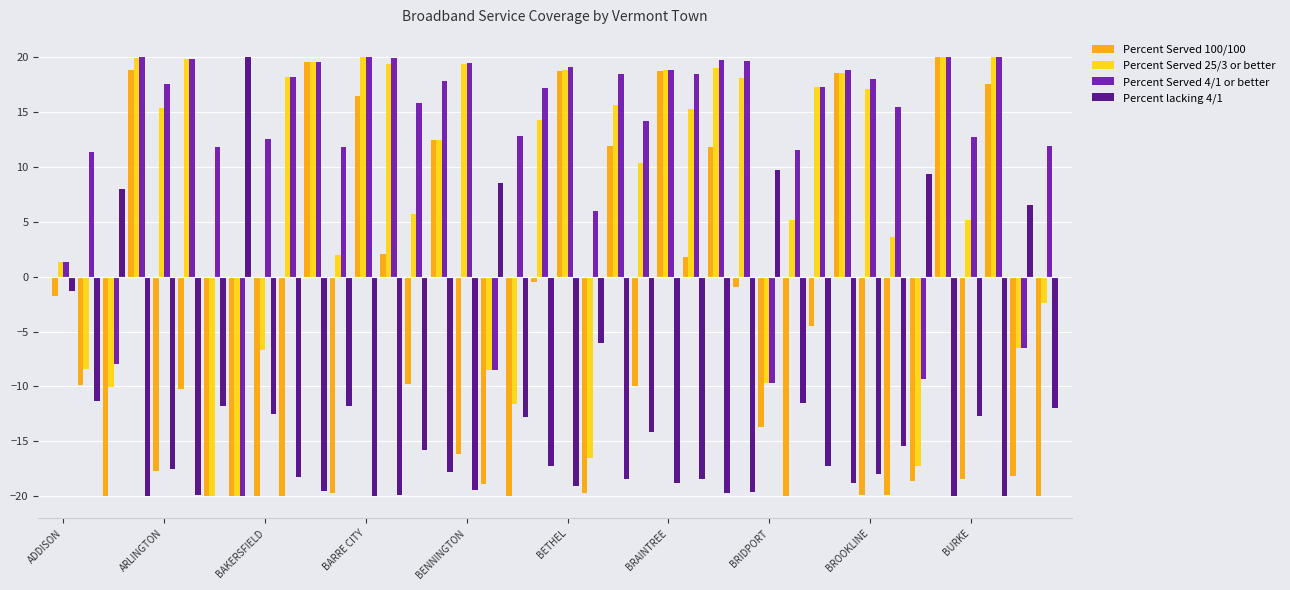

Which series has the largest total across all categories?

Percent Served 4/1 or better